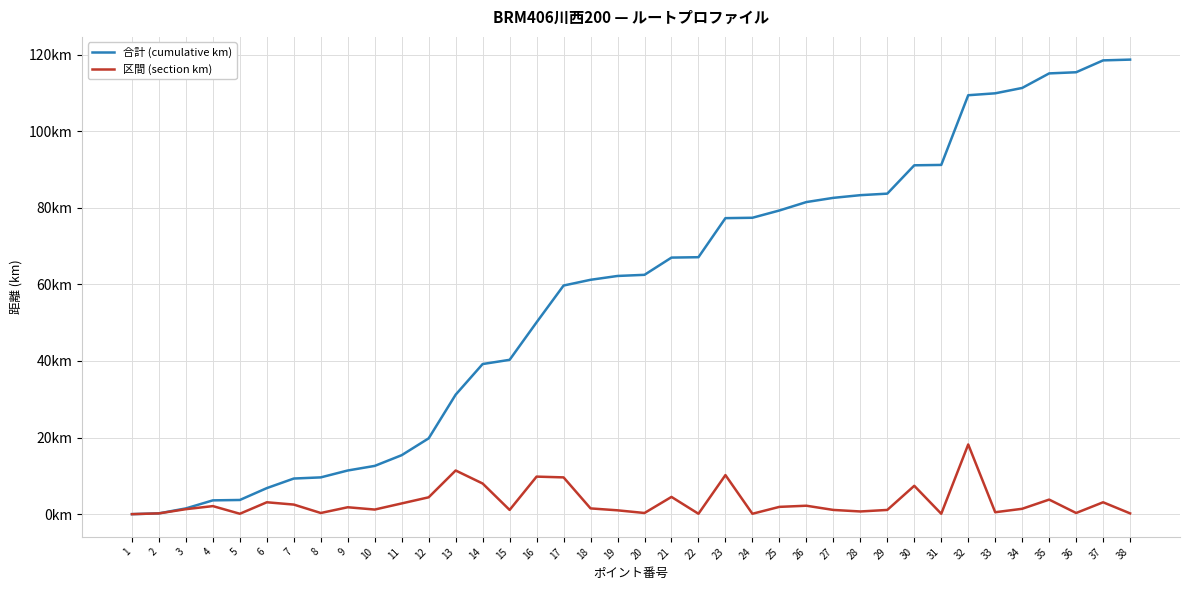

True or false: 合計 (cumulative km) has a value of 0.2 at 2.

True